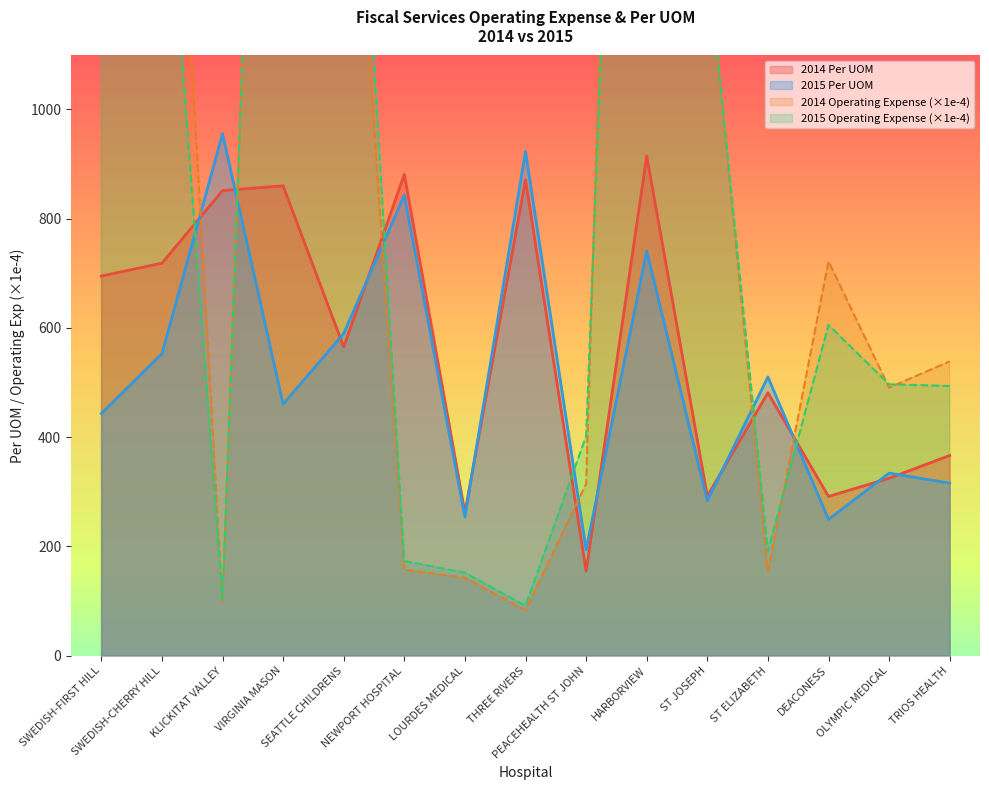

What is the average value of the 2014 Per UOM series?

568.8